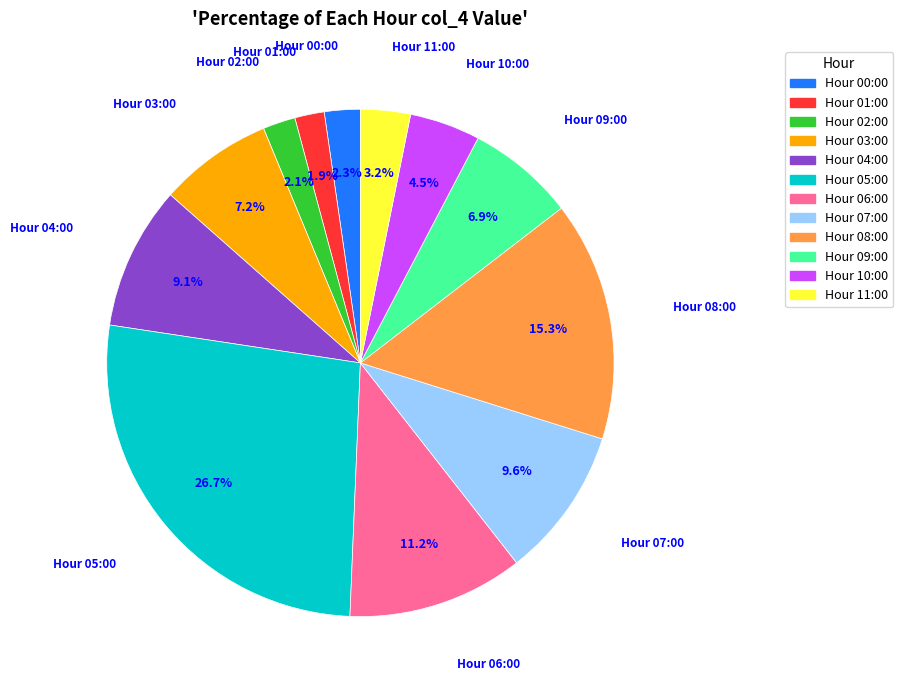

Does Hour 10:00 represent more than half of the total?

No